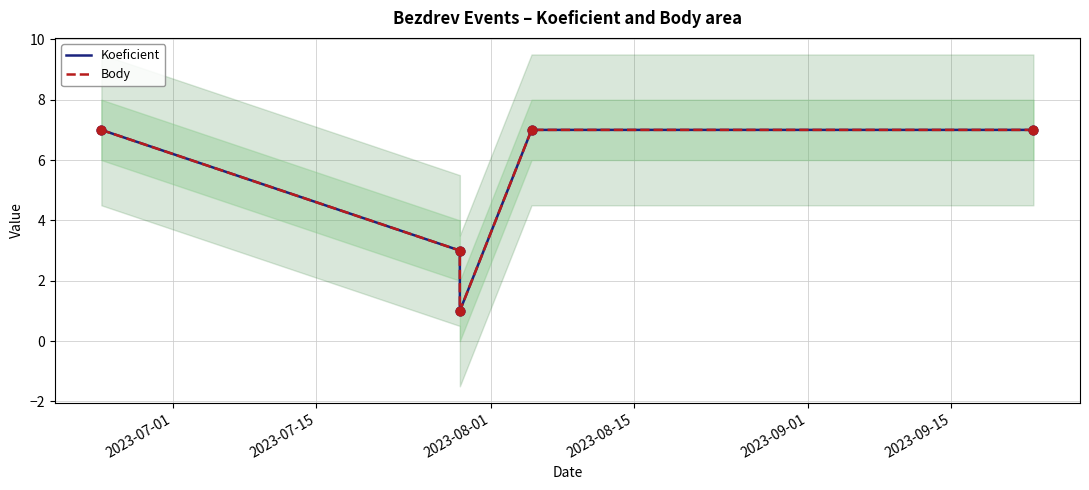

Which series has the largest Y range (max minus min)?

Koeficient